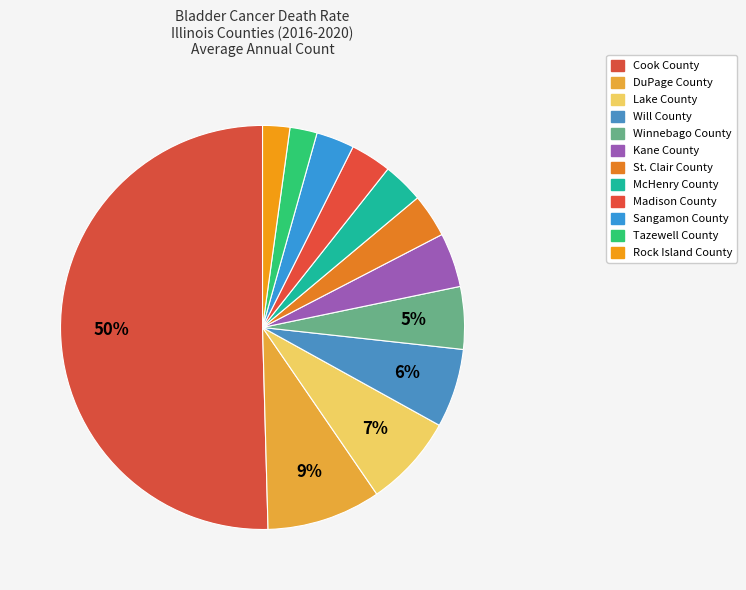

What is the total percentage of Tazewell County and Will County?

8.5%